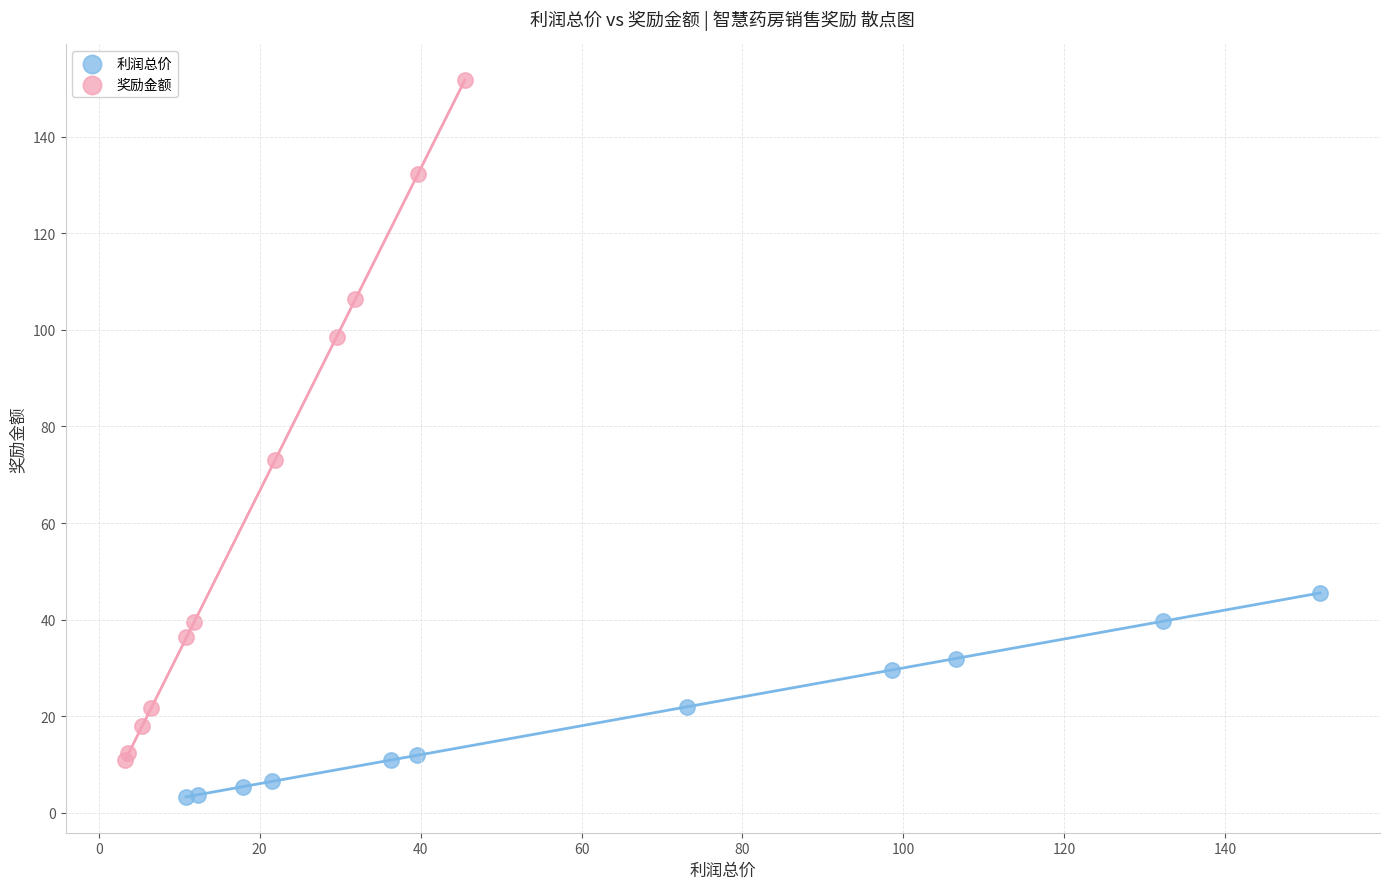

Which series contains the lowest Y value?

利润总价